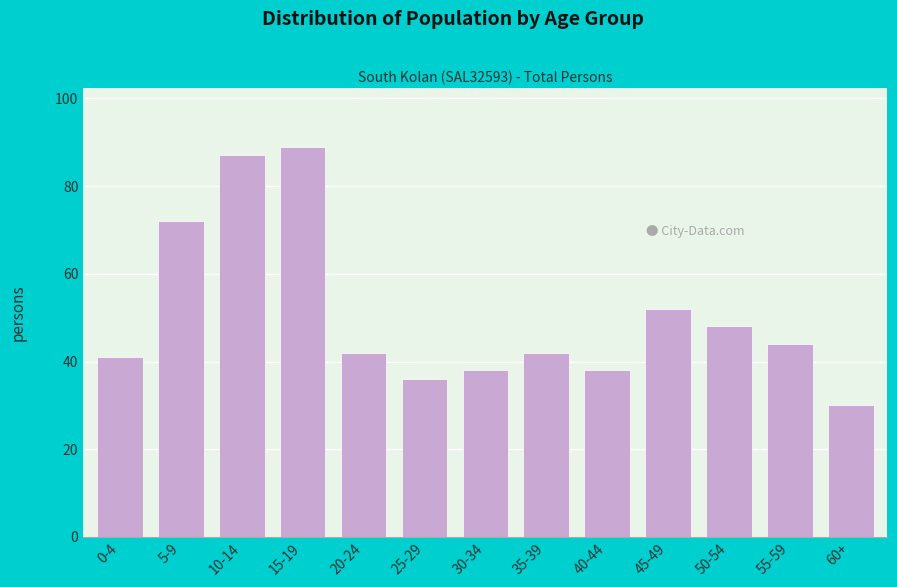

Reading right to left, extract all data points from this chart.

60+=30	55-59=44	50-54=48	45-49=52	40-44=38	35-39=42	30-34=38	25-29=36	20-24=42	15-19=89	10-14=87	5-9=72	0-4=41